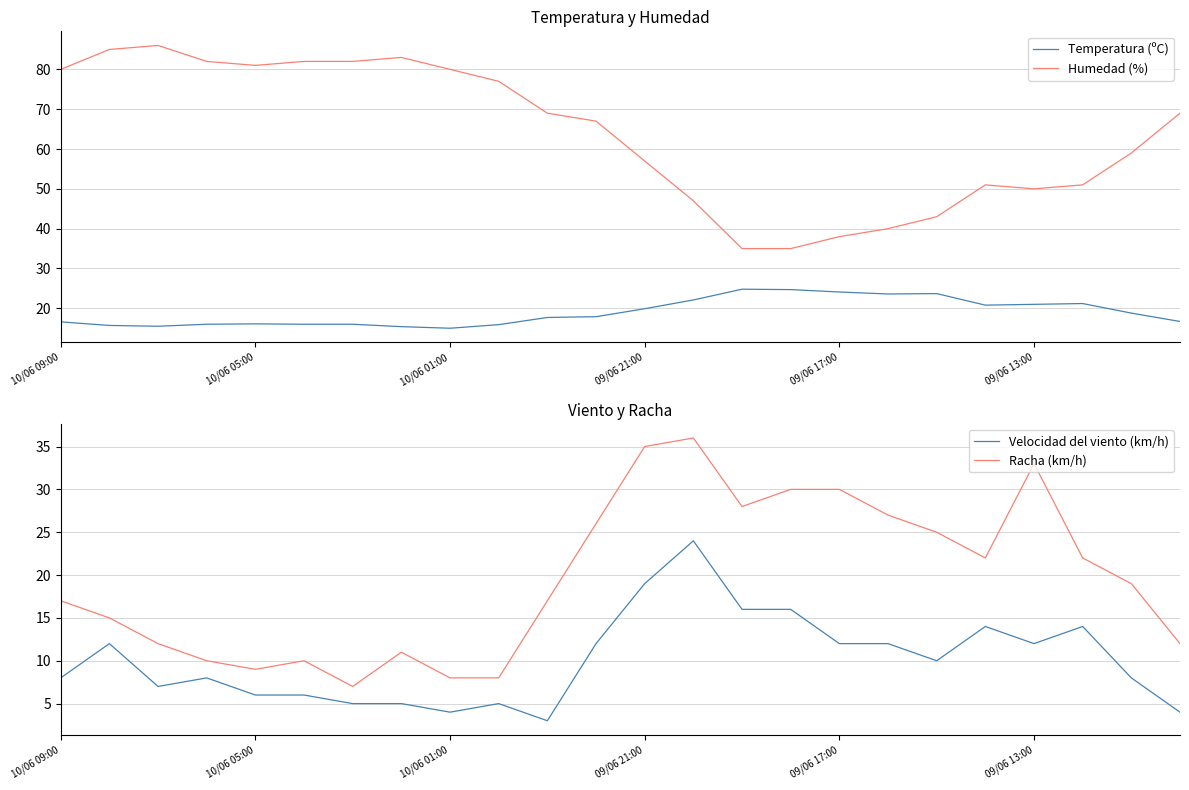

Is it true that Velocidad del viento (km/h) equals 16.0 at 15?

True